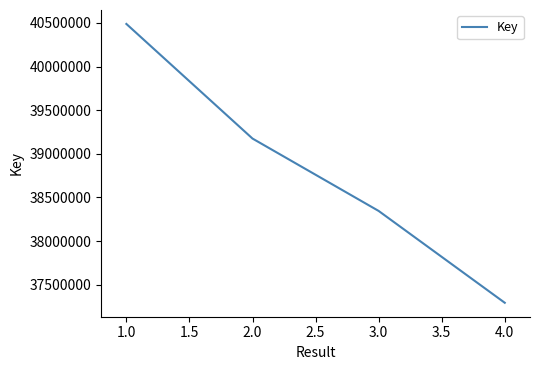

The value at 1.0 is 13804725. True or false?

False